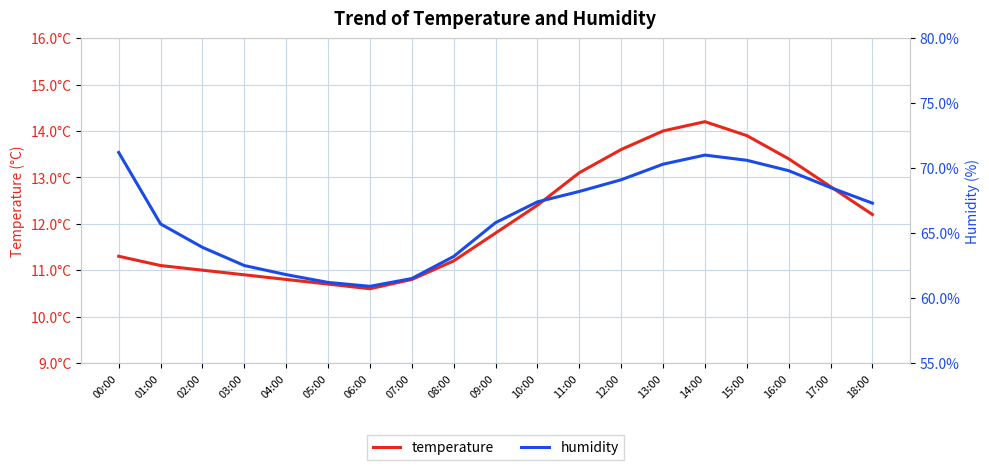

What is the label of the 19th point from the right?

00:00